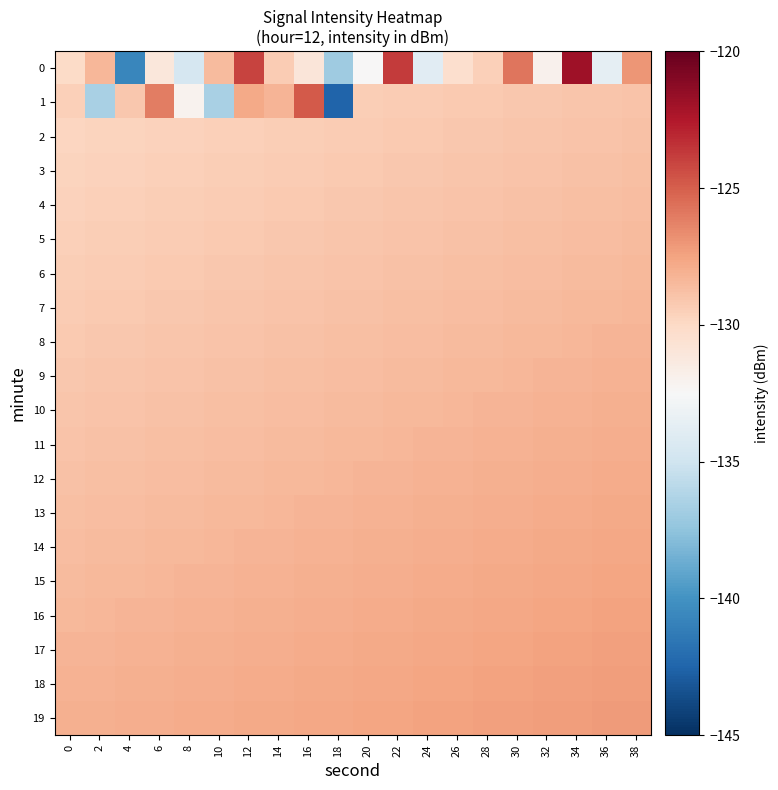

Rank the series by their maximum value, from lowest to highest.

2, 3, 4, 5, 6, 7, 8, 9, 10, 11, 12, 13, 14, 15, 16, 17, 18, 19, 1, 0